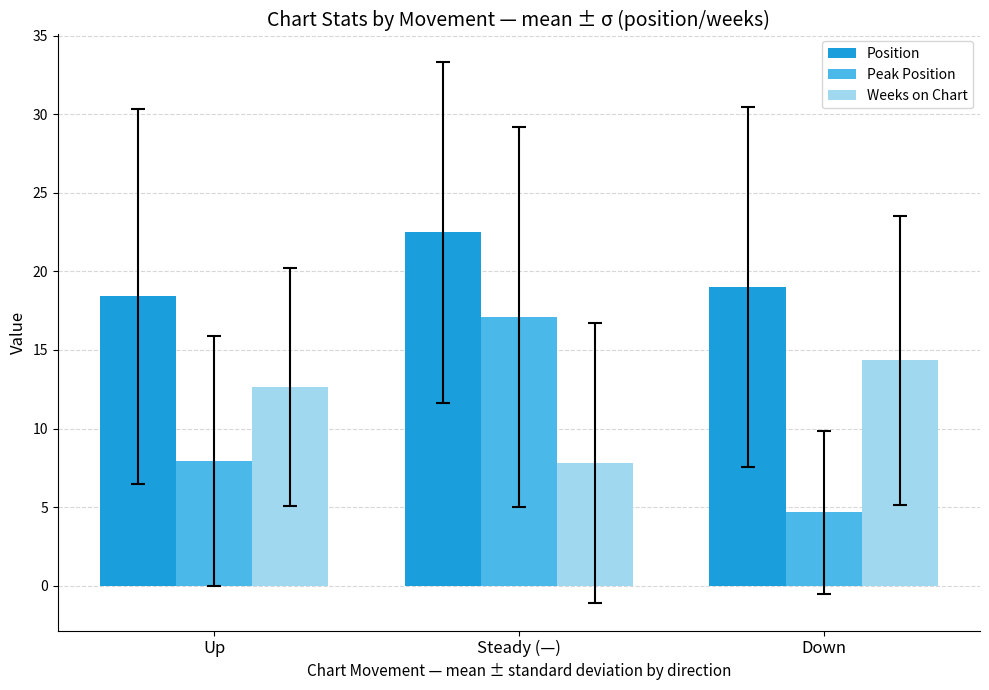

What are all the series names shown in the legend?

Position, Peak Position, Weeks on Chart